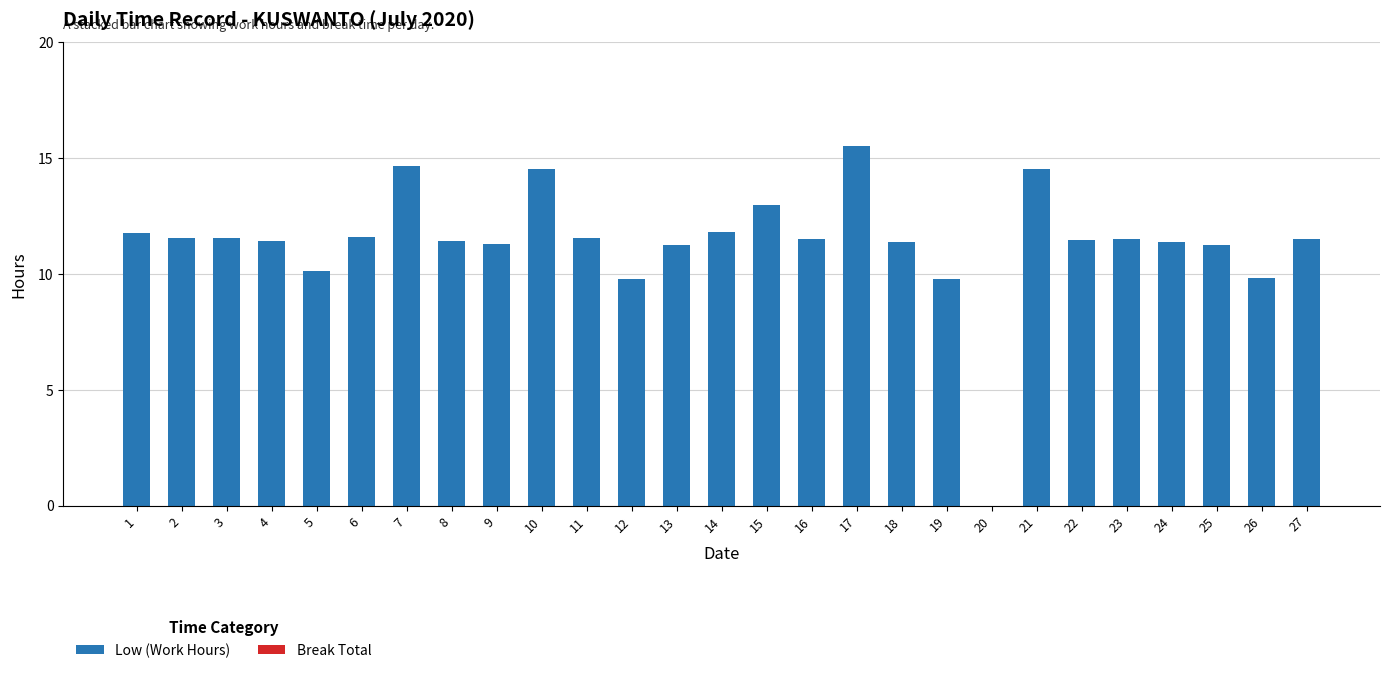

What is the sum of all values?

306.9